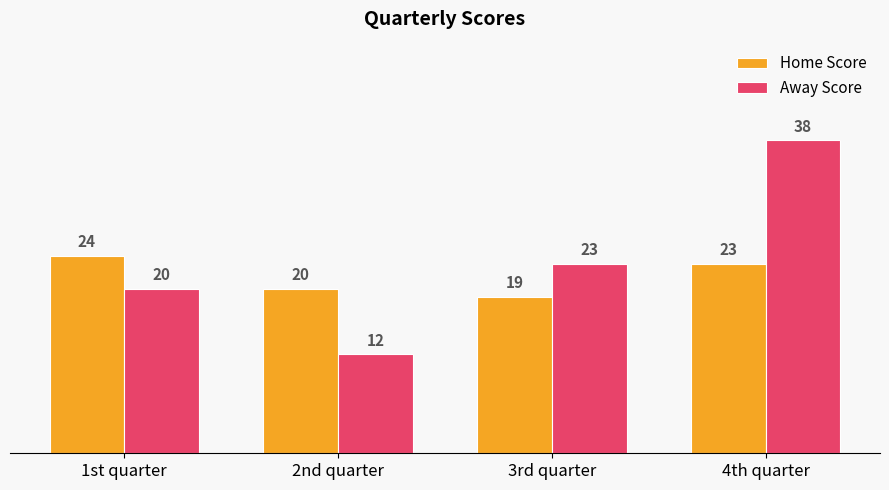

At which label does Home Score reach its peak?

1st quarter